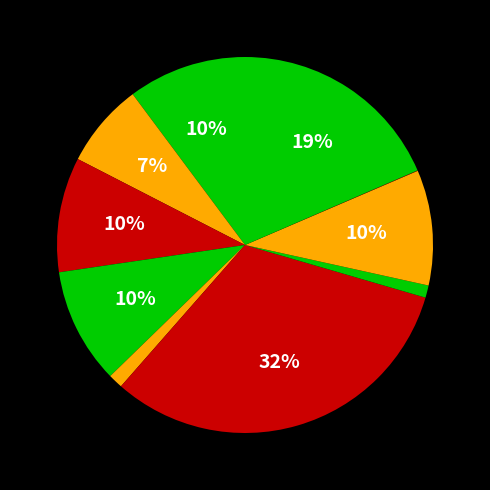

Count the number of slices in the pie.

10